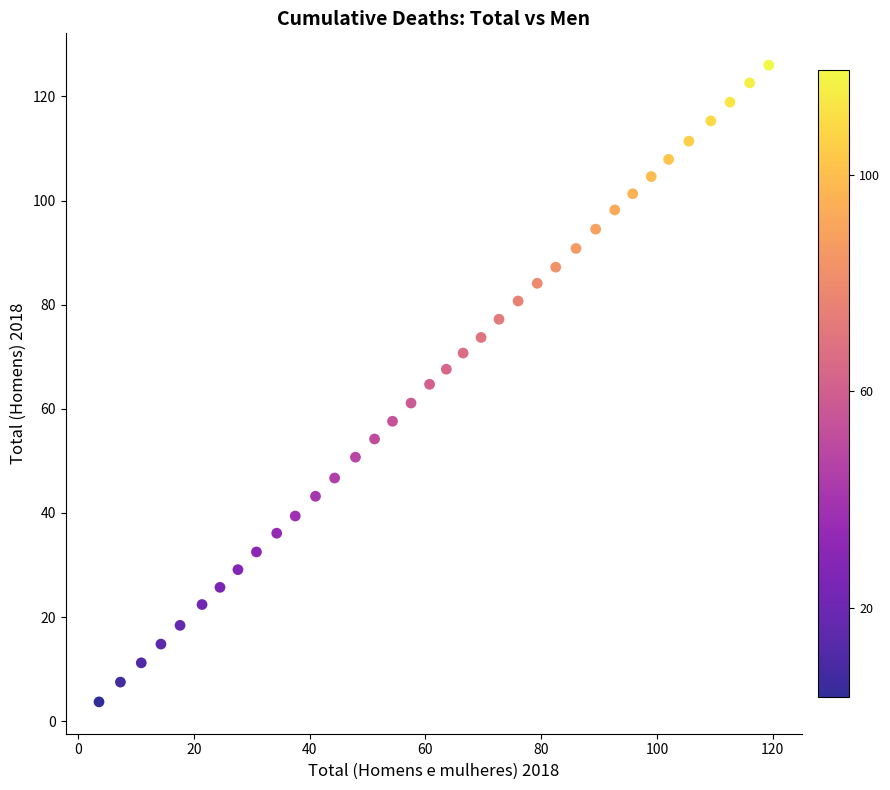

What is the range of Y values (max minus min)?

122.3